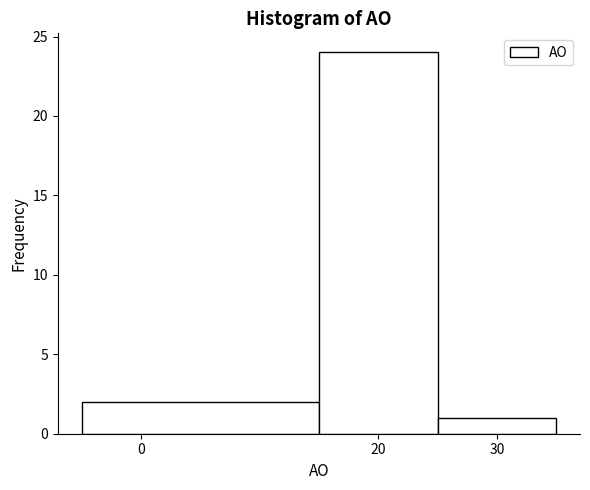

How tall is the bar that spans -5 to 15 on the x-axis? The values are not printed on the chart, so give them approximately, as read against the axis.

2